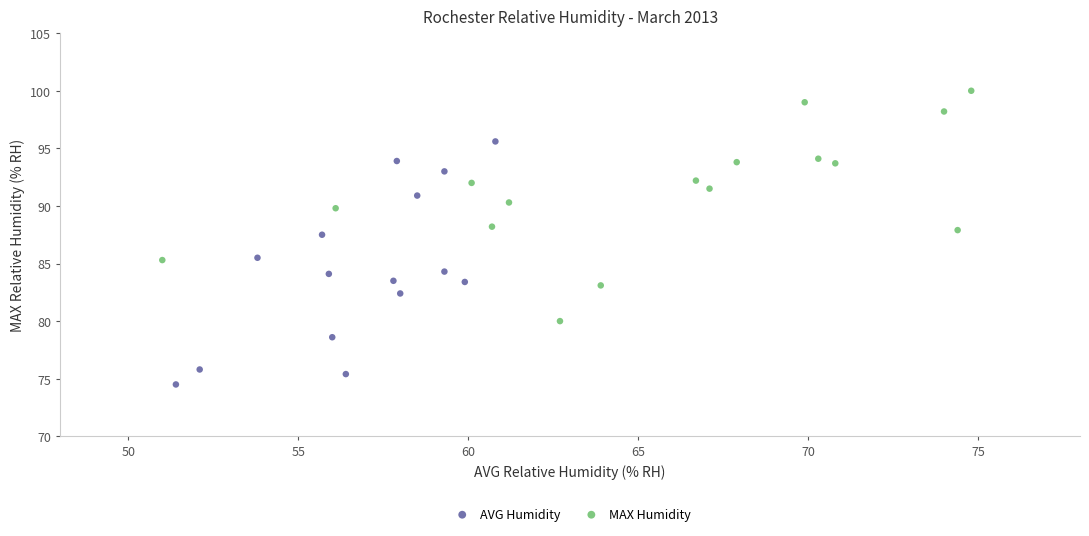

Which series reaches the maximum Y coordinate?

MAX Humidity